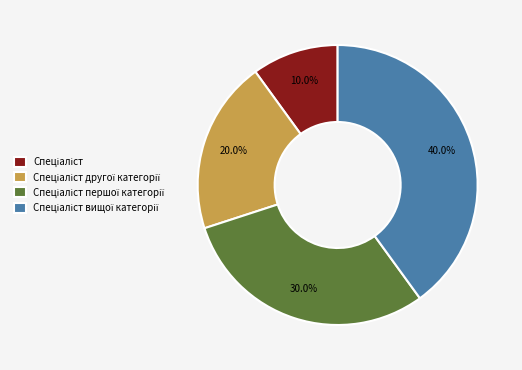

Does any single category account for the majority?

No